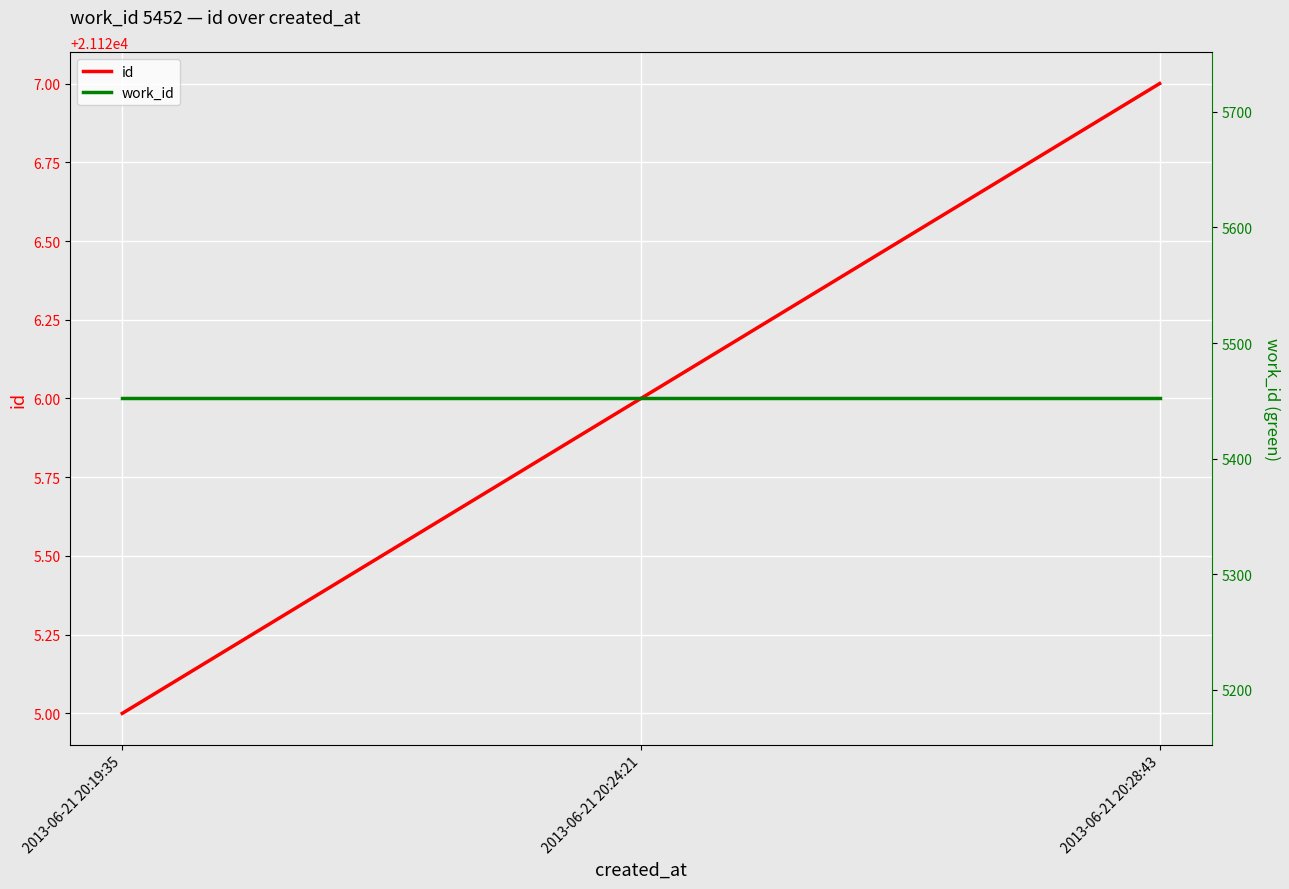

What is the sum of all id values?

63378